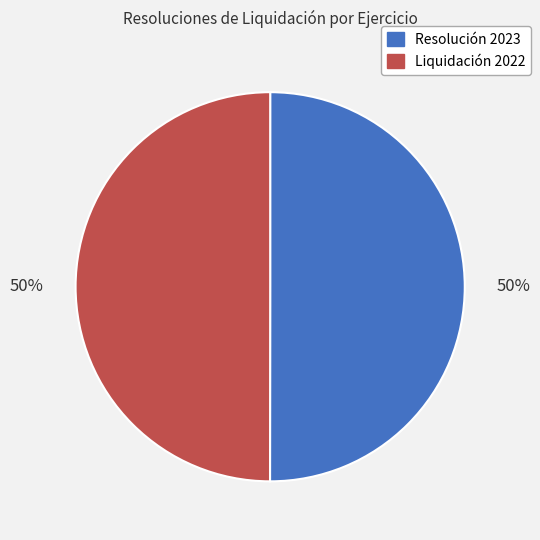

What is the ratio of the value at Liquidación 2022 to the value at Resolución 2023?

1.0